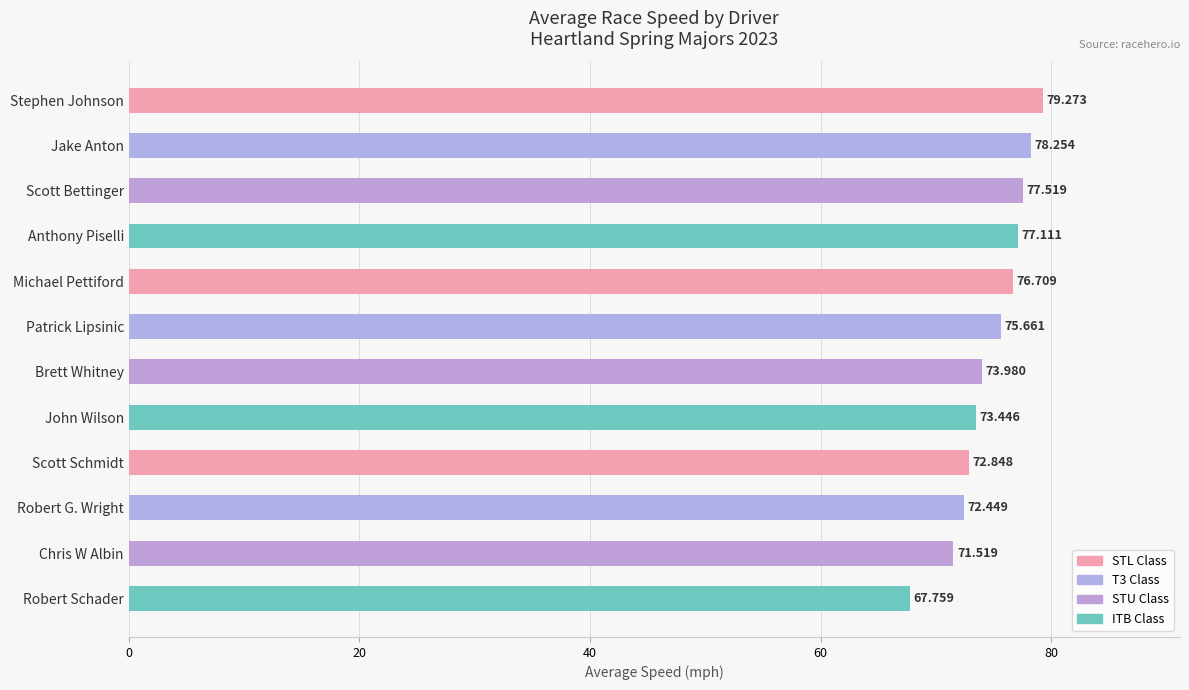

How many distinct data groups are displayed?

1